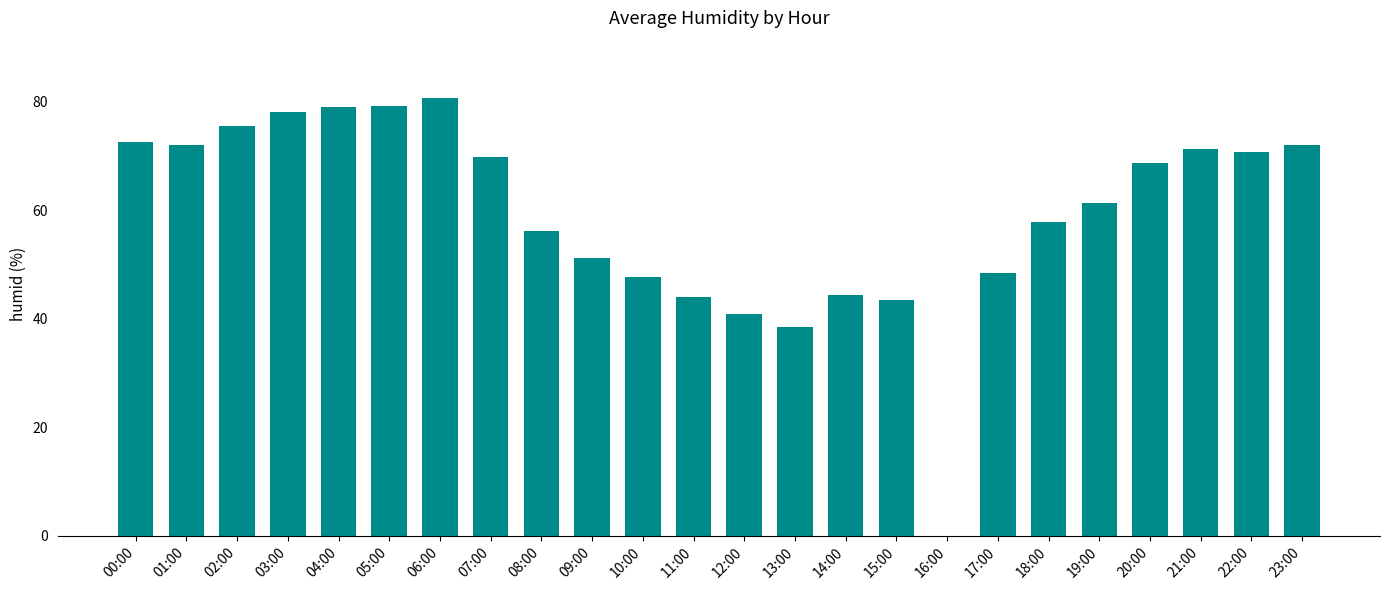

What is the sum of all values?

1423.7